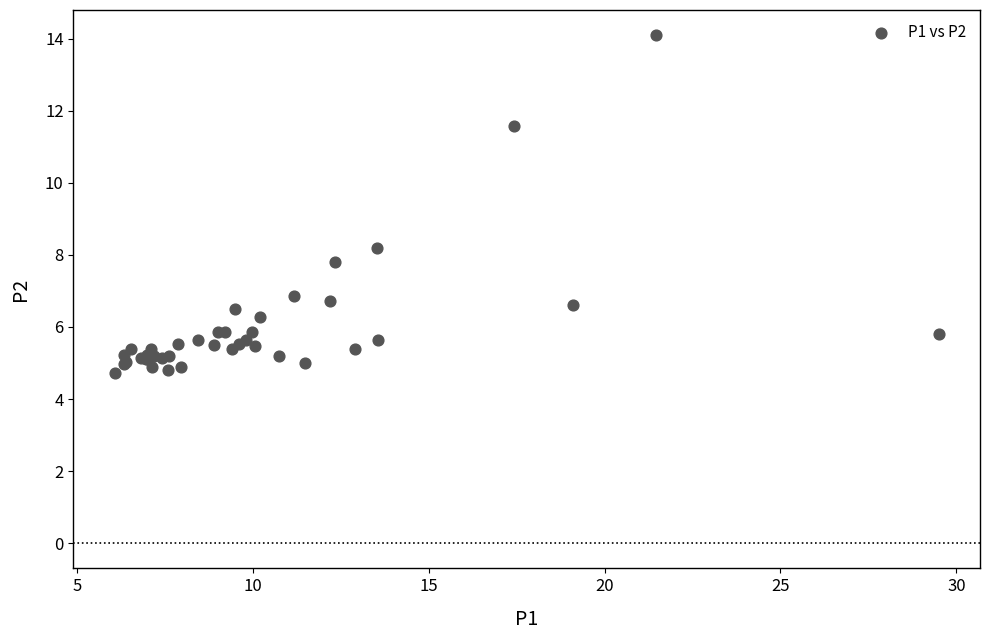

What Y value in the scatter plot is closest to 9?

8.2